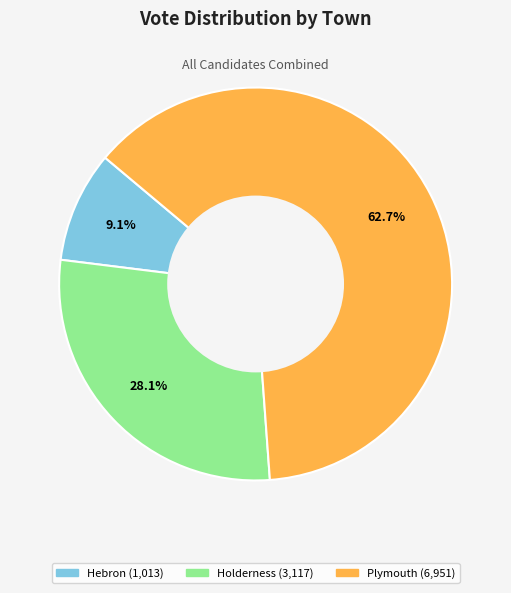

Combined, do Hebron and Plymouth account for over 50%?

Yes